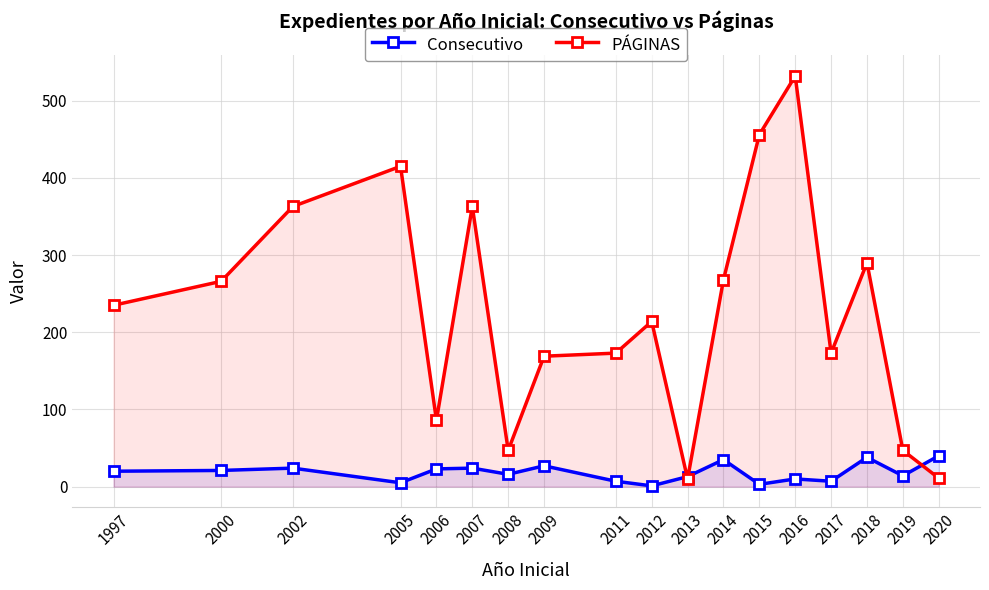

How many interior local valleys does the PÁGINAS series have?

4